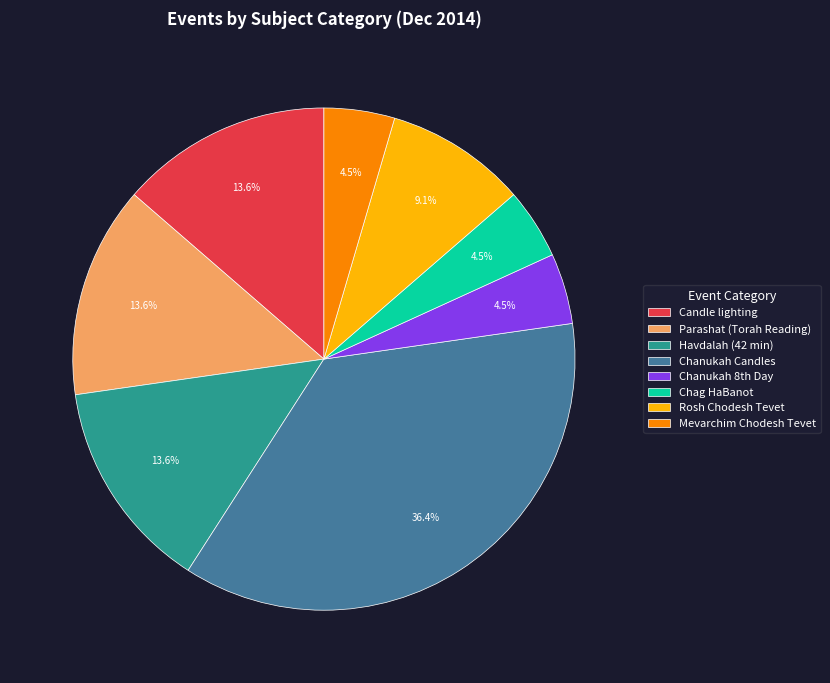

Which slice is the largest?

Chanukah Candles